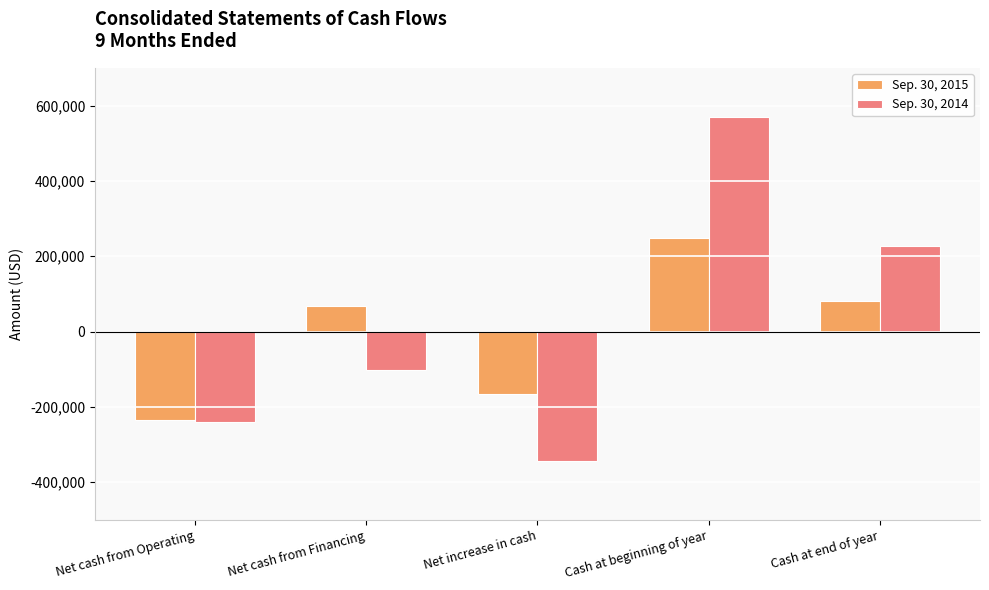

Reading left to right, what are all the values shown in this chart?

Sep. 30, 2015: Net cash from Operating=-234611	Net cash from Financing=68593	Net increase in cash=-166448	Cash at beginning of year=247478	Cash at end of year=81030
Sep. 30, 2014: Net cash from Operating=-241484	Net cash from Financing=-102400	Net increase in cash=-343912	Cash at beginning of year=569825	Cash at end of year=225913